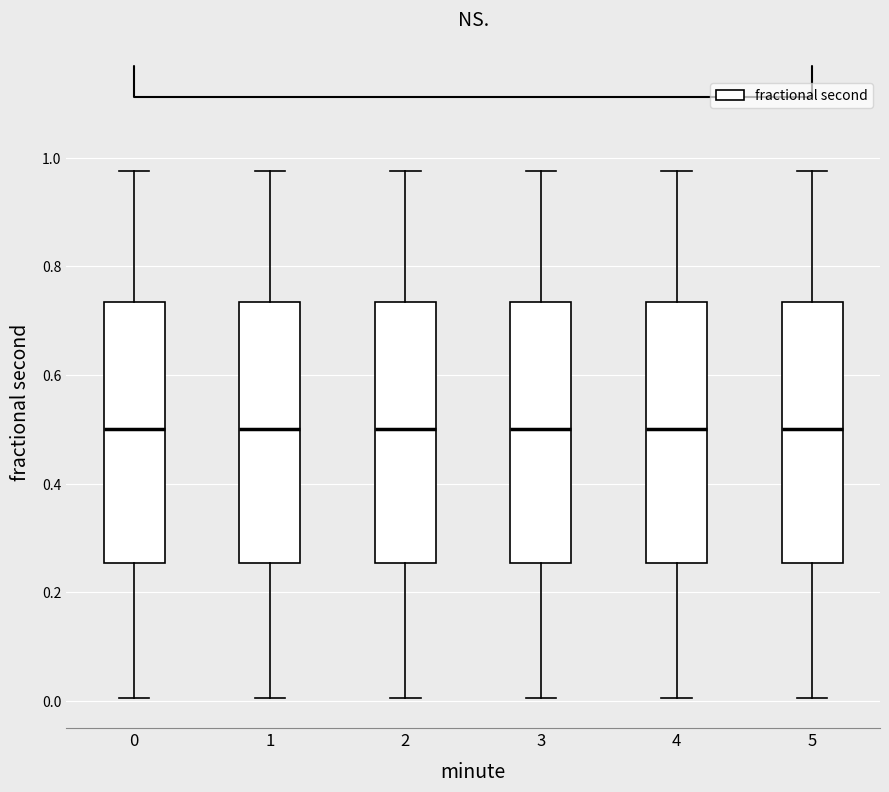

Reading left to right, transcribe this box plot: for each box, give where its median line is, the range the box spans, and where its two whiskers end, as read against the y-axis. The values are not printed on the chart, so give them approximately, as read against the axis.

0: median 0.50, box 0.26 to 0.74, whiskers 0.00 to 0.98
1: median 0.50, box 0.26 to 0.74, whiskers 0.00 to 0.98
2: median 0.50, box 0.26 to 0.74, whiskers 0.00 to 0.98
3: median 0.50, box 0.26 to 0.74, whiskers 0.00 to 0.98
4: median 0.50, box 0.26 to 0.74, whiskers 0.00 to 0.98
5: median 0.50, box 0.26 to 0.74, whiskers 0.00 to 0.98